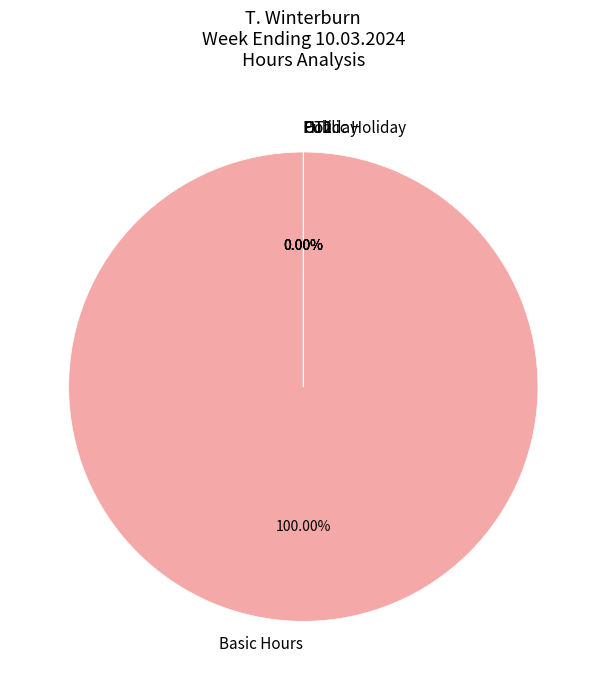

Is it true that Basic Hours is 100% of the pie?

True